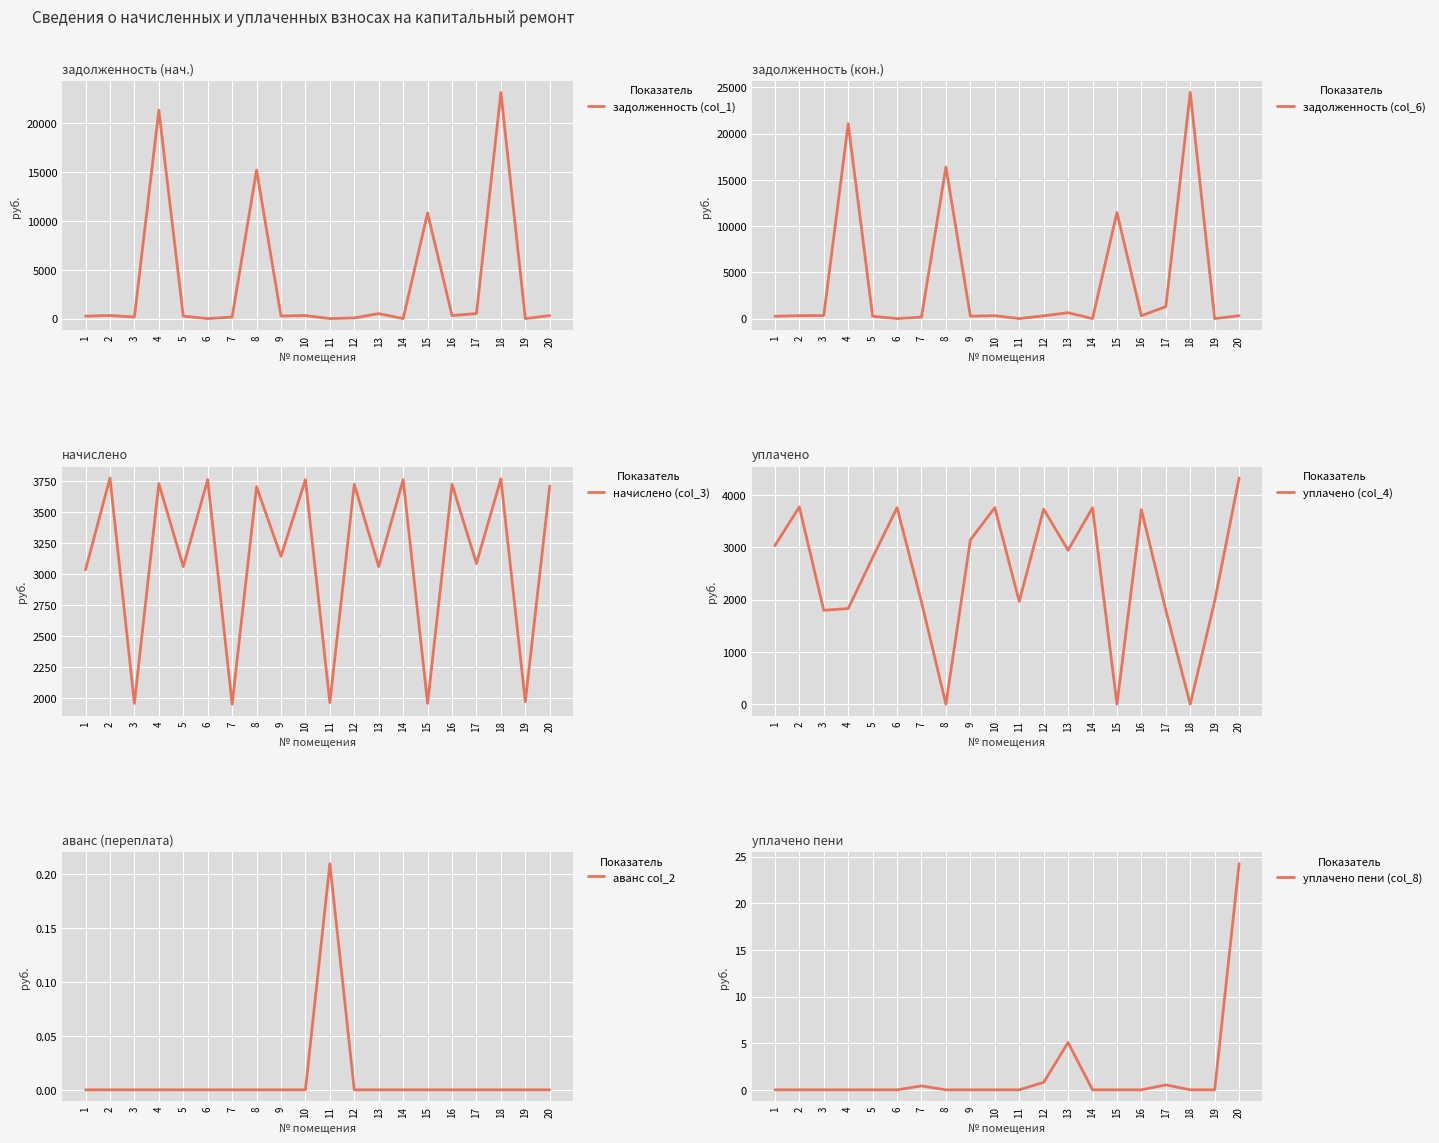

What is the difference between the maximum and minimum values in the задолженность (col_1) series?

23134.2